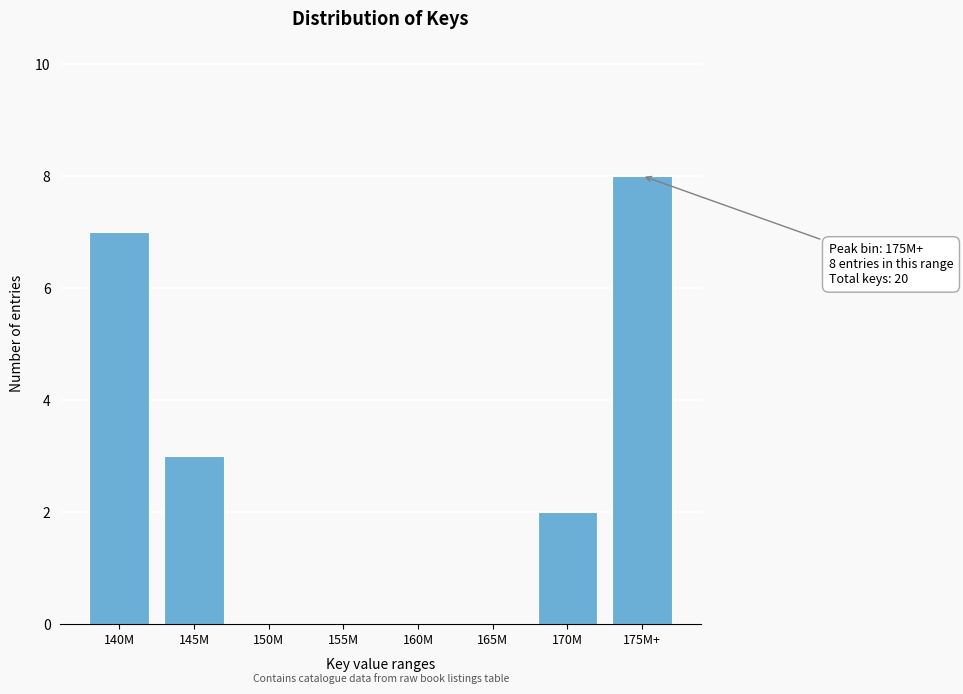

Reading right to left, what are all the values shown in this chart?

175M+=8	170M=2	165M=0	160M=0	155M=0	150M=0	145M=3	140M=7